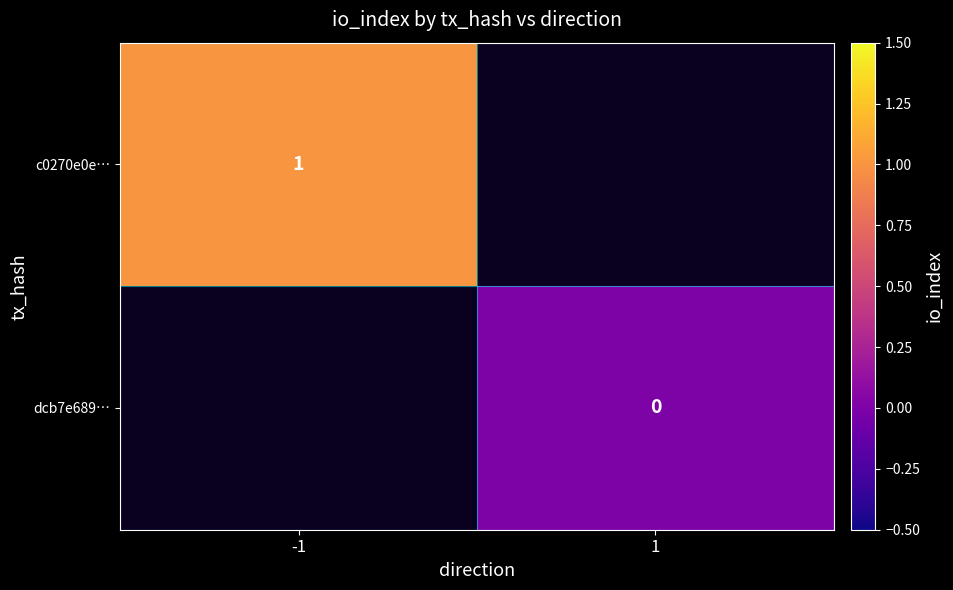

The c0270e0e… series shows 1 at -1. True or false?

True